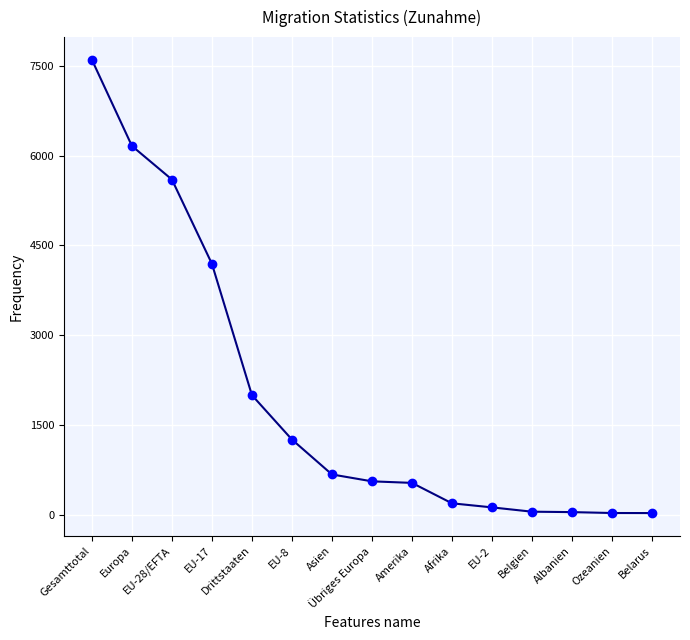

What is the maximum value shown in the chart?

7601